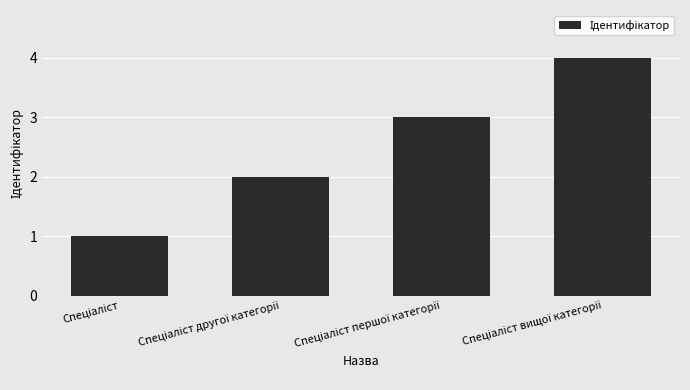

What is the smallest value displayed?

1